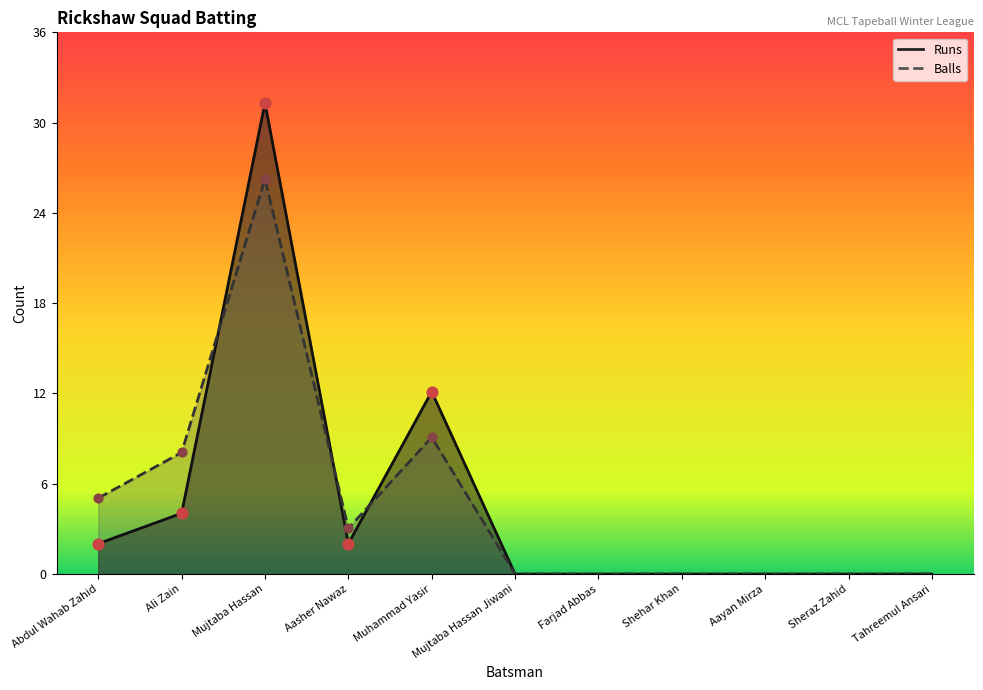

Which series has the largest Y range (max minus min)?

Runs